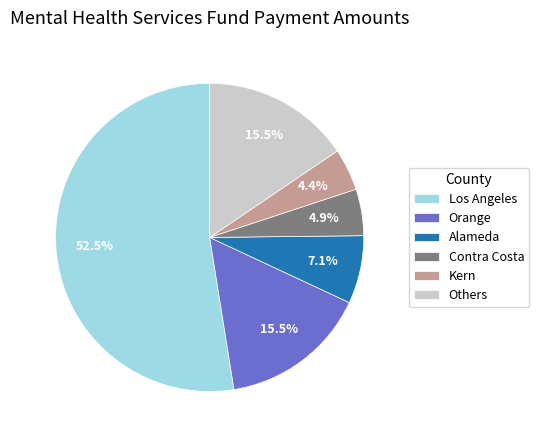

What is the total percentage of Contra Costa and Orange?

20.4%